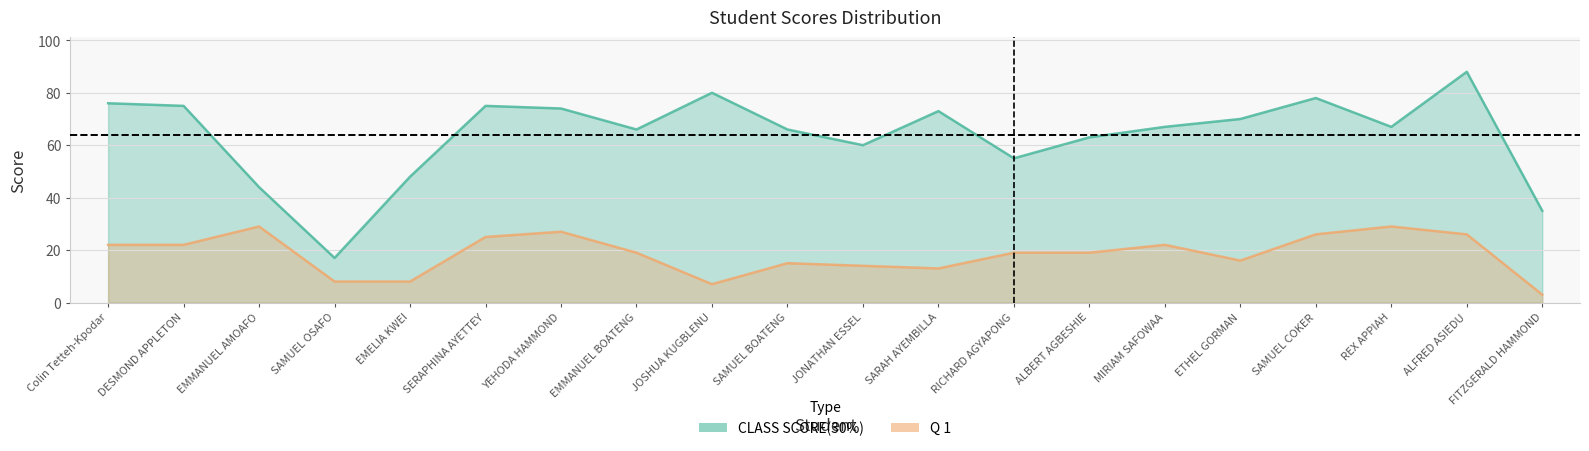

True or false: Q 1 and CLASS SCORE(30%) cross at least once.

False